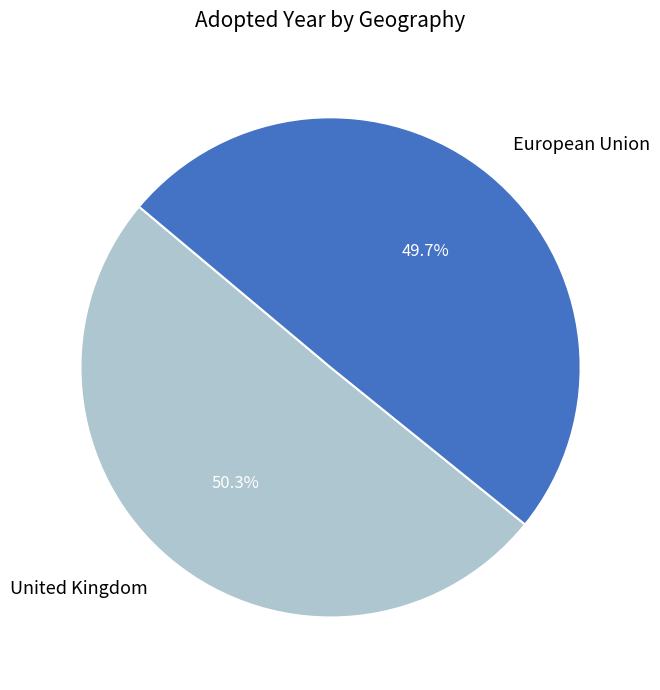

To the nearest percent, what is the difference between the largest and smallest slice percentages?

1%